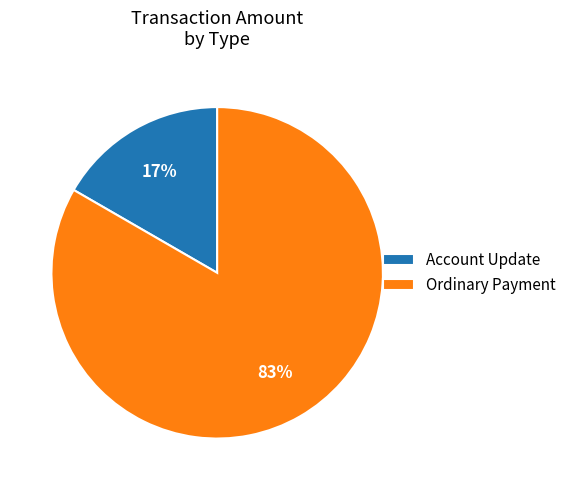

How many slices are in this pie chart?

2